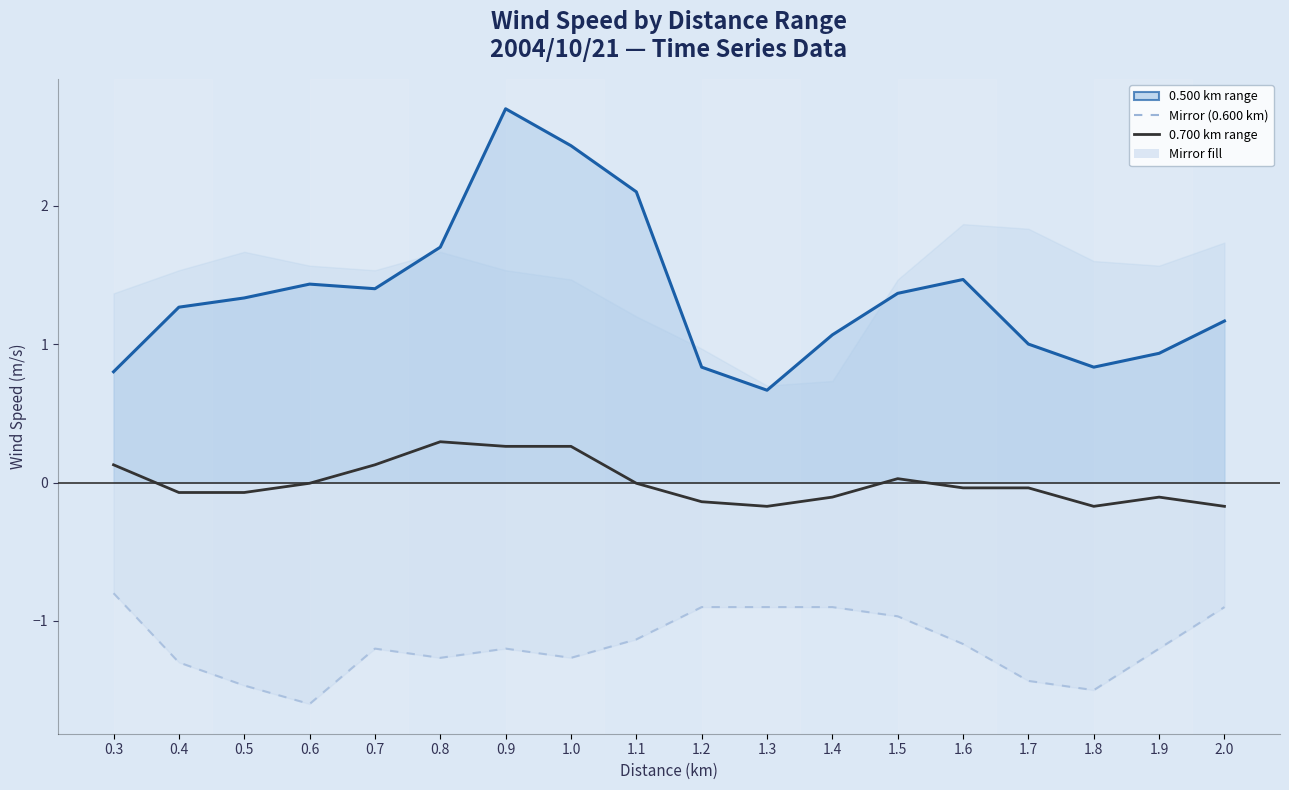

Which category has the lowest value across all series?

0.6